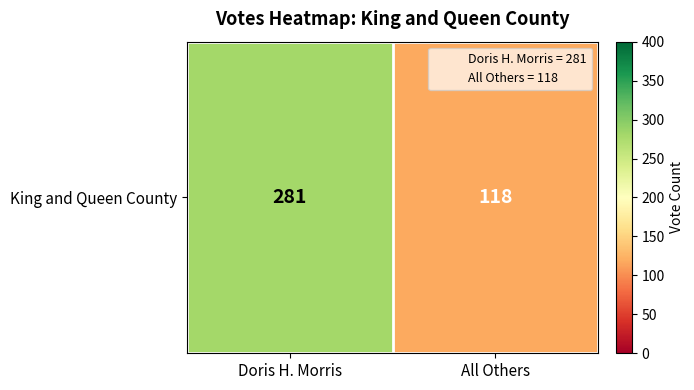

What is the greatest value displayed?

281